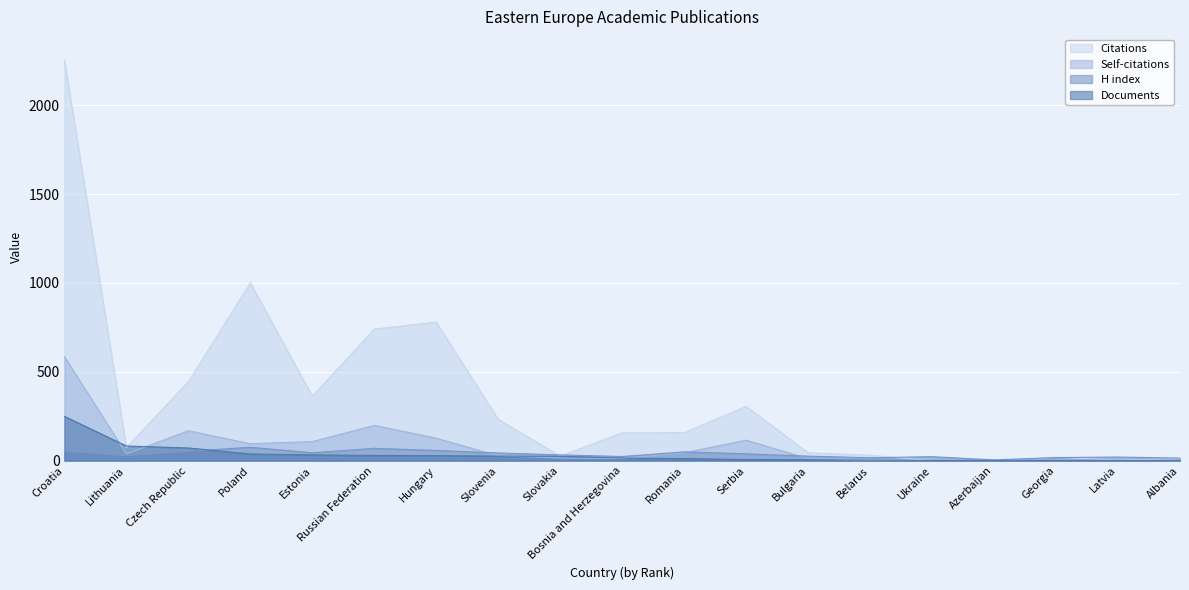

Rank the series by their maximum value, from lowest to highest.

H index, Documents, Self-citations, Citations